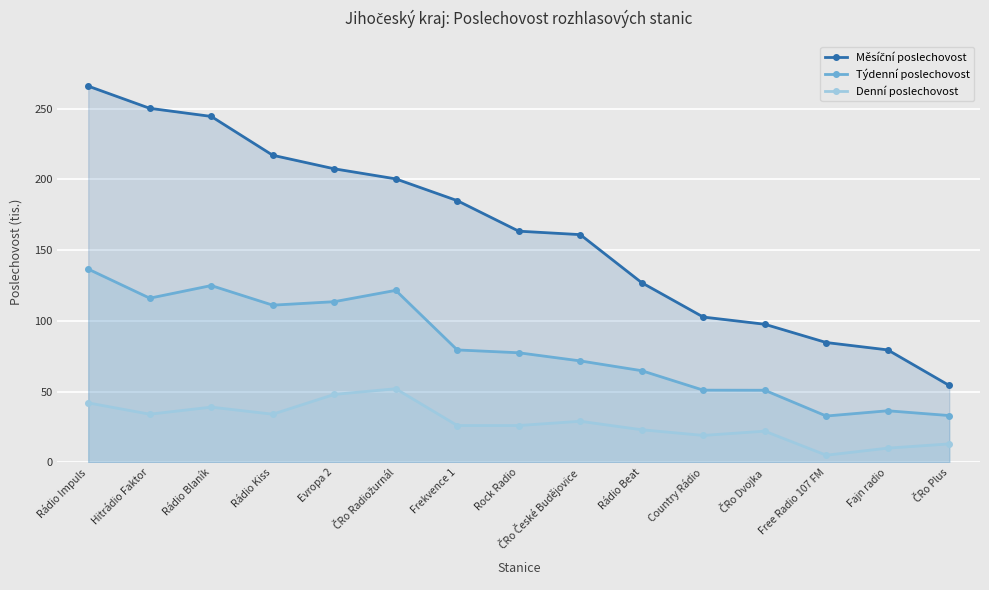

Where is the first local maximum for Denní poslechovost?

Rádio Blaník